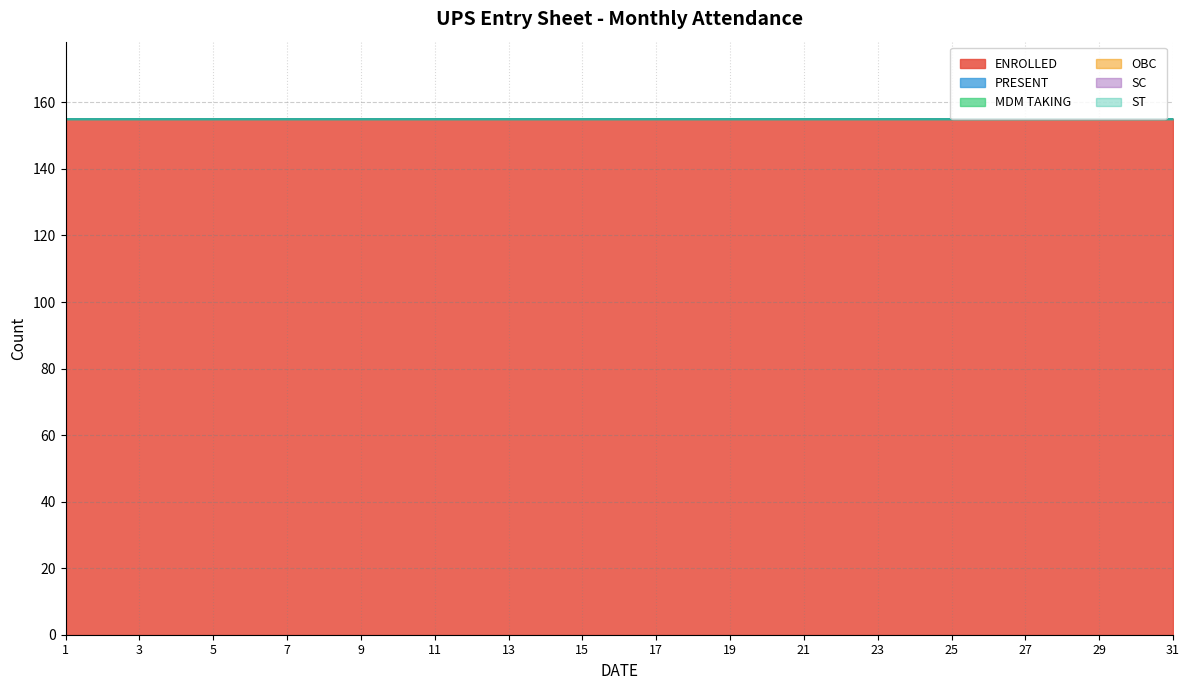

How many lines are shown in the chart?

6